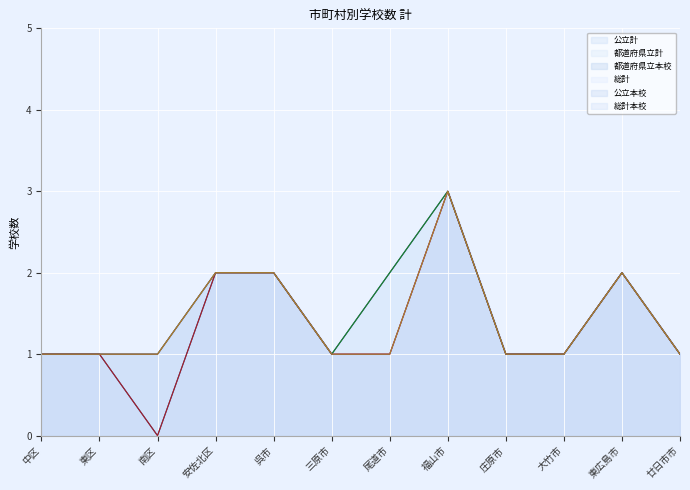

What is the label of the 8th point from the right?

呉市